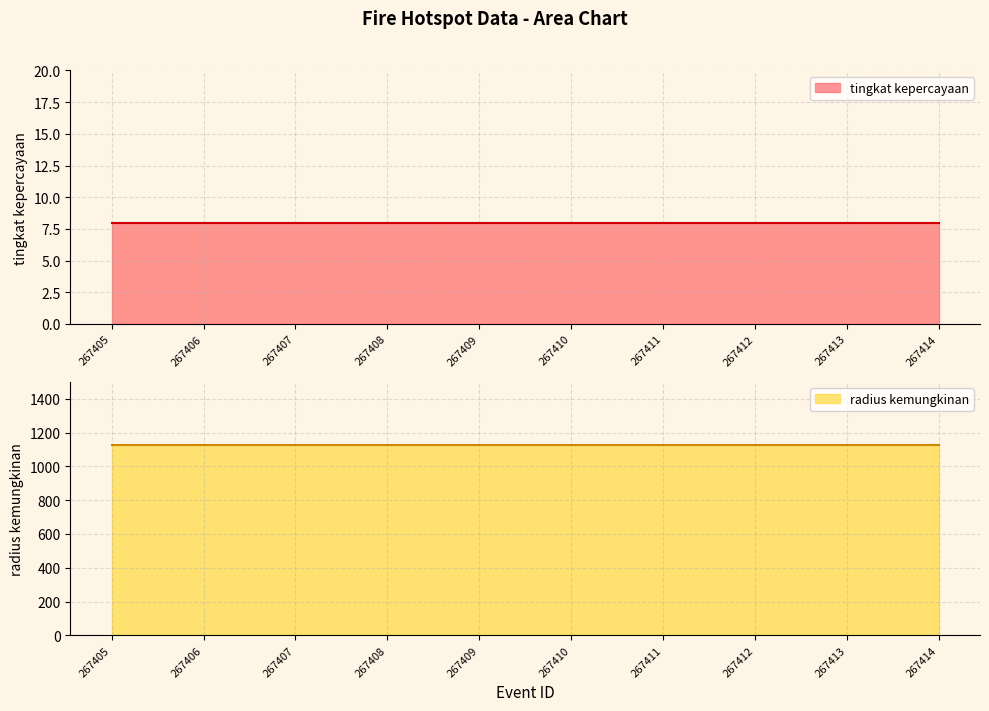

Between 267405 and 267409, which series saw the biggest shift?

tingkat kepercayaan